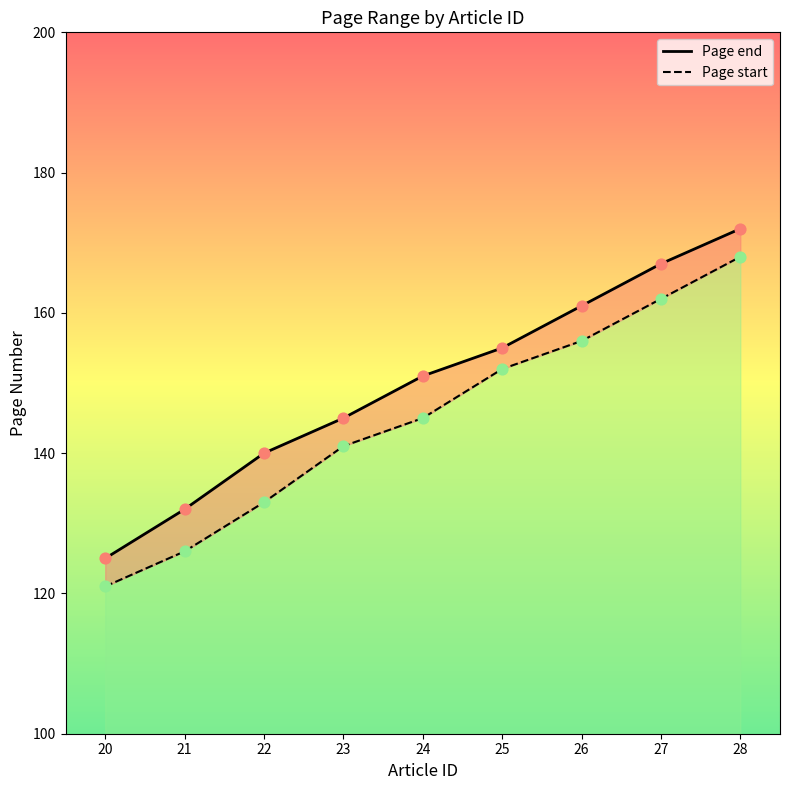

What is the total value across all series at 23?

286